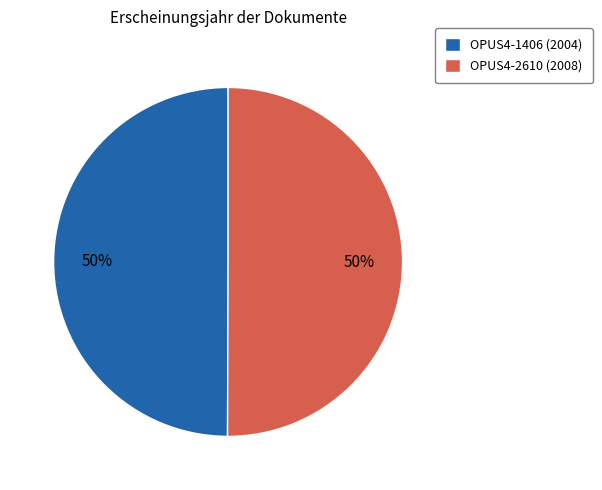

How many slices are in this pie chart?

2